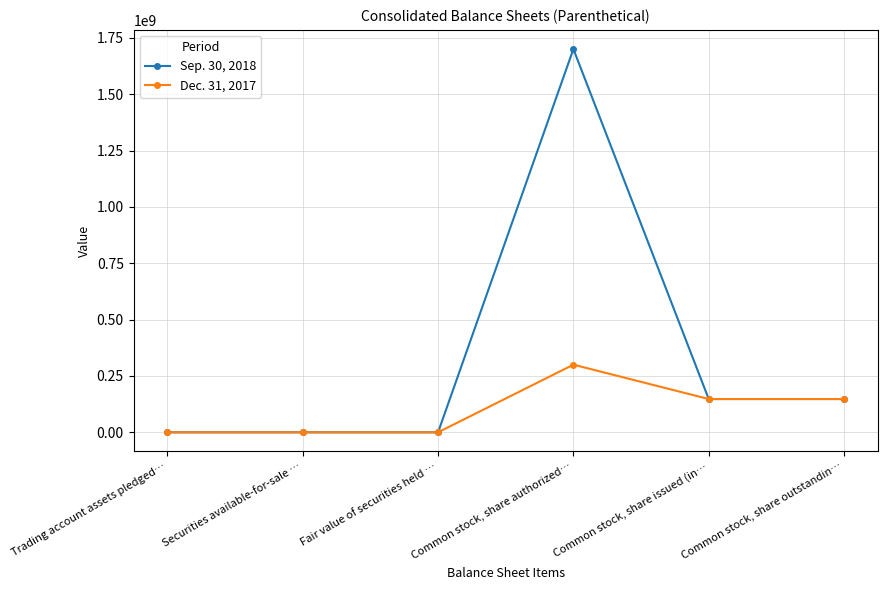

List the series in order of their peak value, lowest first.

Dec. 31, 2017, Sep. 30, 2018